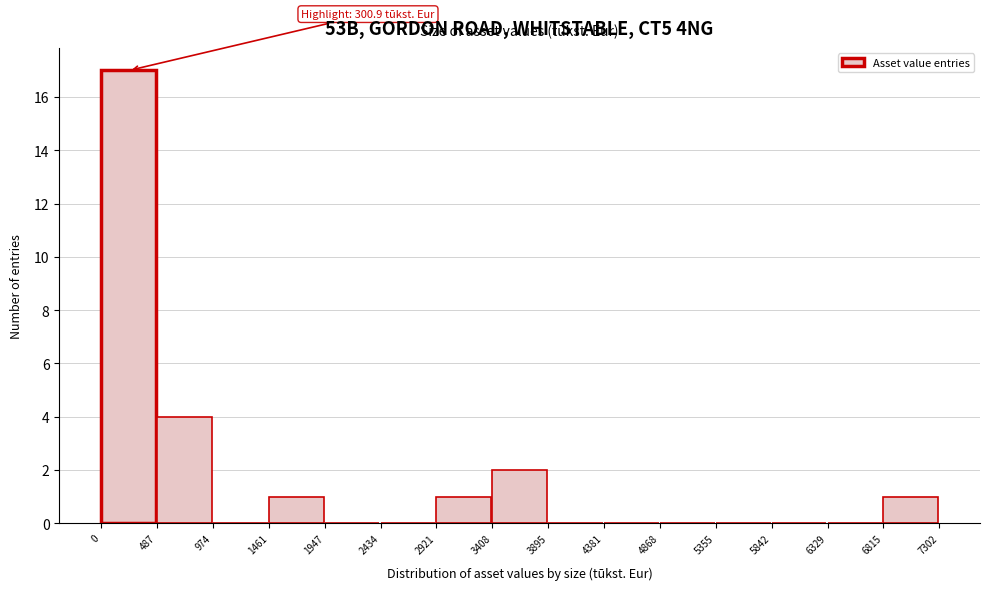

Which range on the x-axis has the tallest bar?

0 to 487